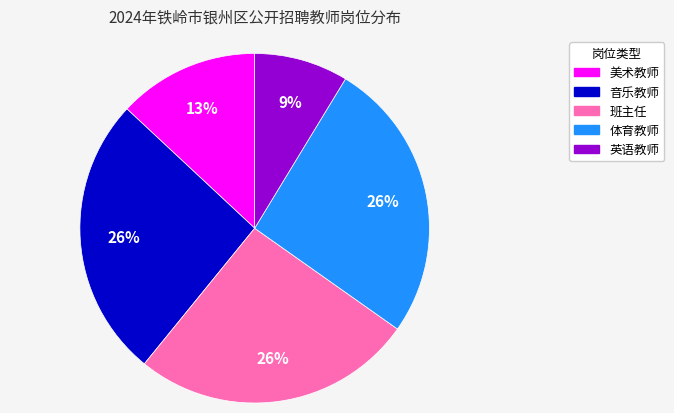

Combined, do 班主任 and 体育教师 account for over 50%?

Yes